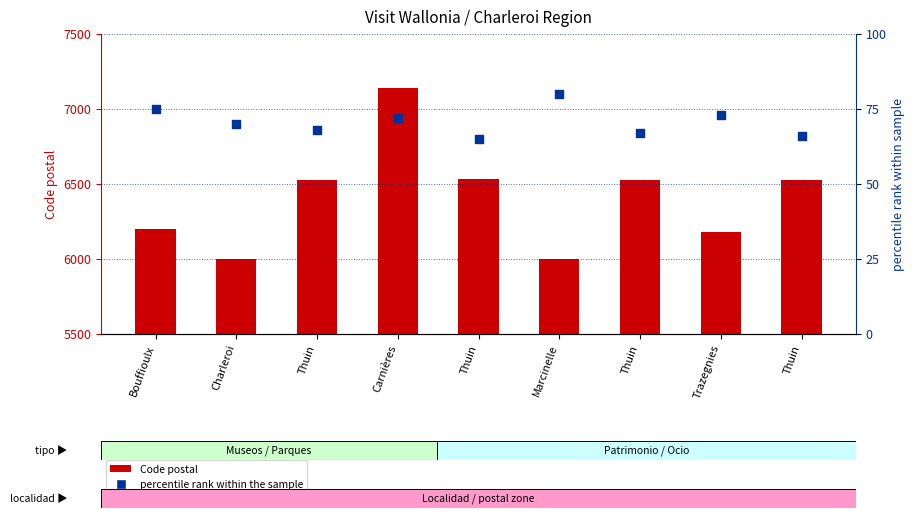

Which series has the largest total across all categories?

Code postal